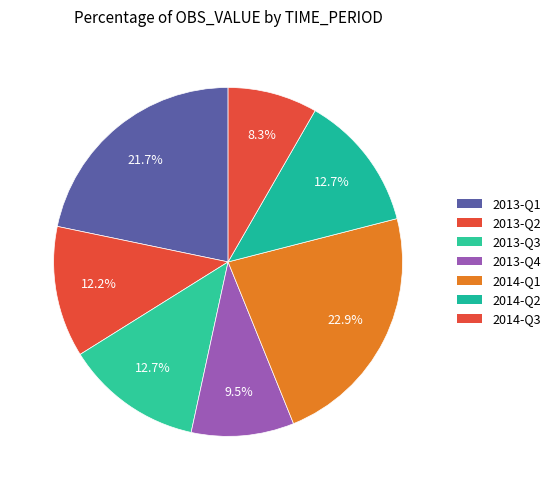

Does any single category account for the majority?

No